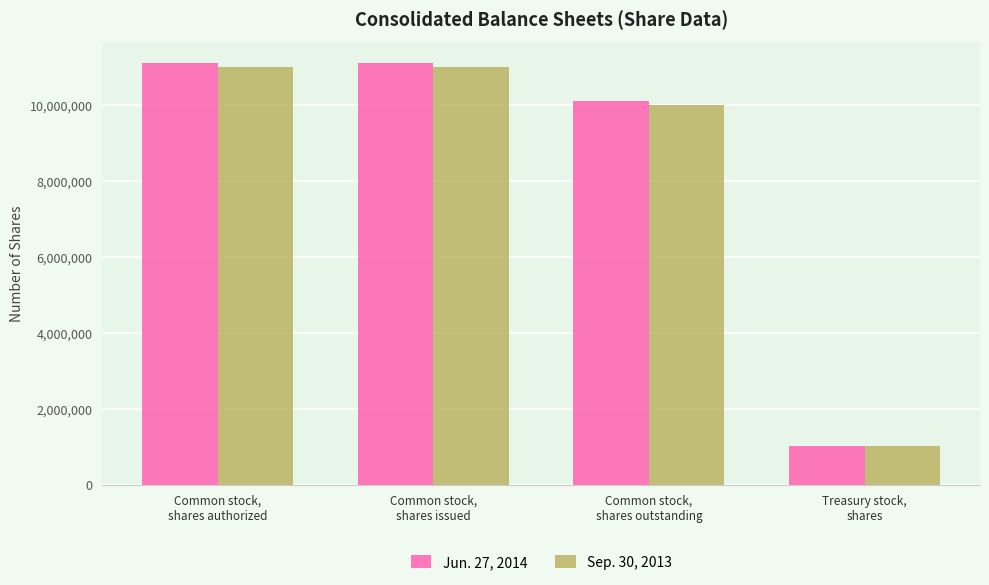

What is the average value of the Jun. 27, 2014 series?

8330336